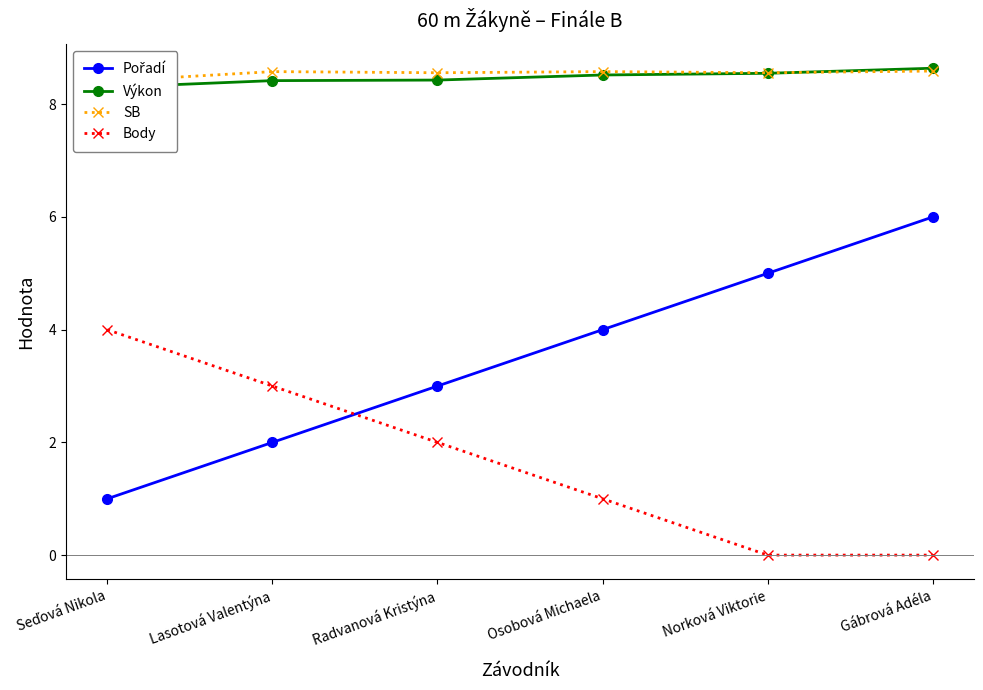

What is the sum of the Výkon values at Osobová Michaela and Gábrová Adéla?

17.2